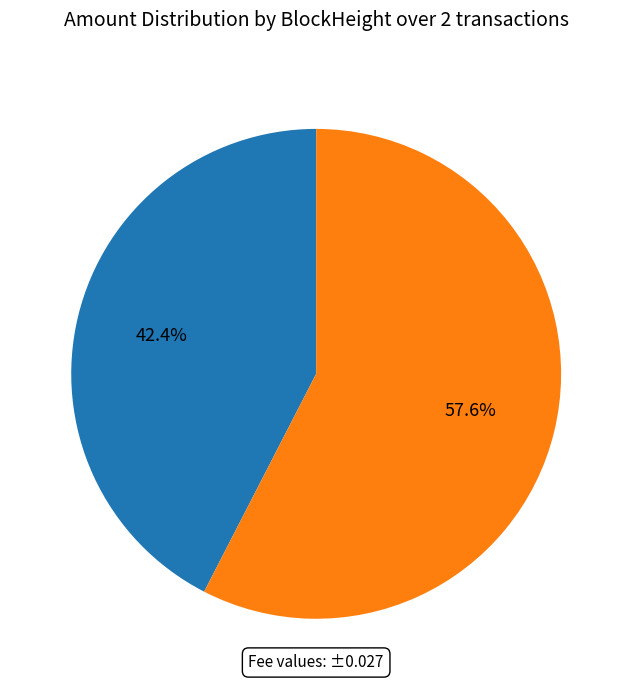

Is there any slice that represents more than half of the pie?

Yes